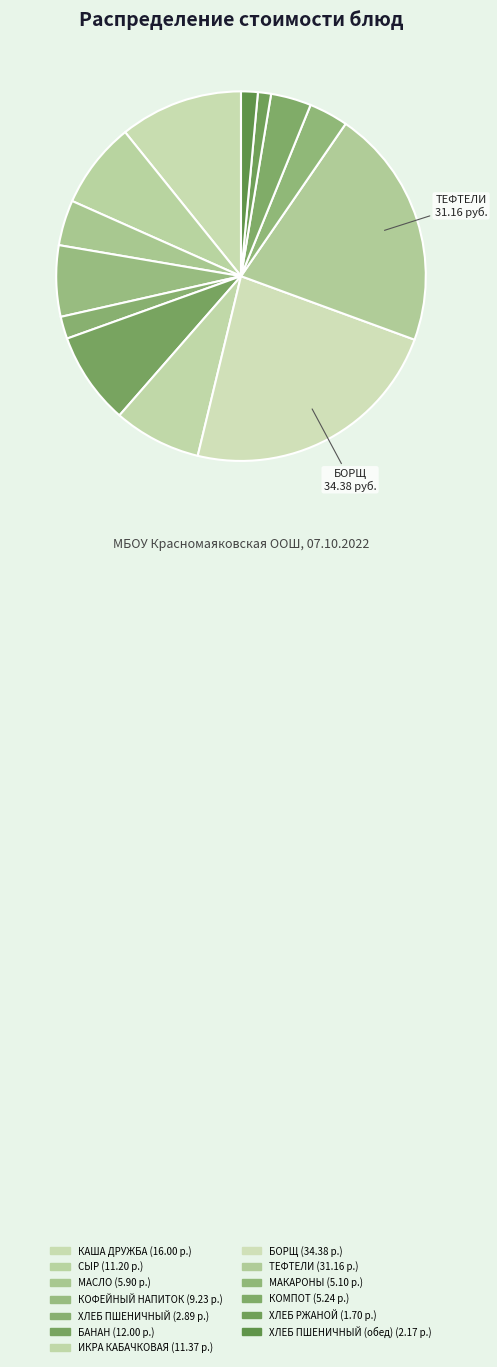

Rank the categories by value from highest to lowest.

БОРЩ, ТЕФТЕЛИ, КАША ДРУЖБА, БАНАН, ИКРА КАБАЧКОВАЯ, СЫР, КОФЕЙНЫЙ НАПИТОК, МАСЛО, КОМПОТ, МАКАРОНЫ, ХЛЕБ ПШЕНИЧНЫЙ, ХЛЕБ ПШЕНИЧНЫЙ (обед), ХЛЕБ РЖАНОЙ